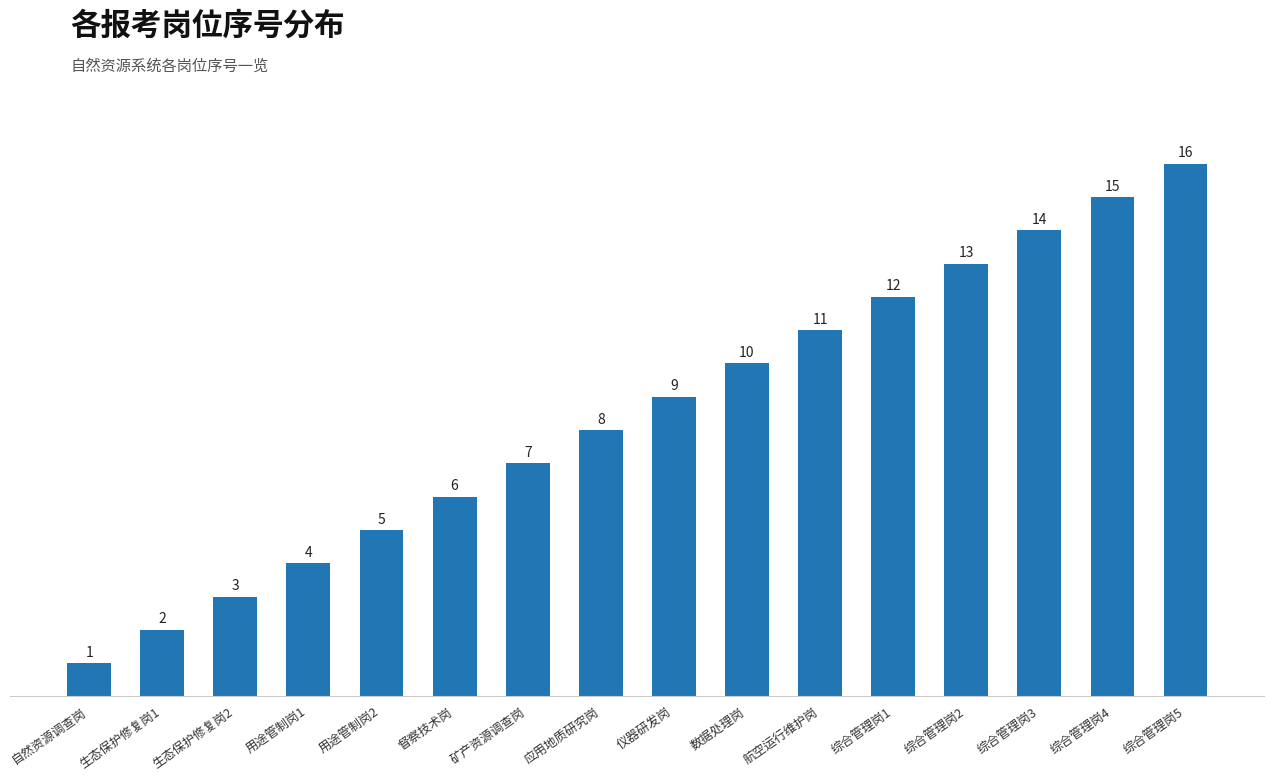

List the labels in order of value, smallest first.

自然资源调查岗, 生态保护修复岗1, 生态保护修复岗2, 用途管制岗1, 用途管制岗2, 督察技术岗, 矿产资源调查岗, 应用地质研究岗, 仪器研发岗, 数据处理岗, 航空运行维护岗, 综合管理岗1, 综合管理岗2, 综合管理岗3, 综合管理岗4, 综合管理岗5